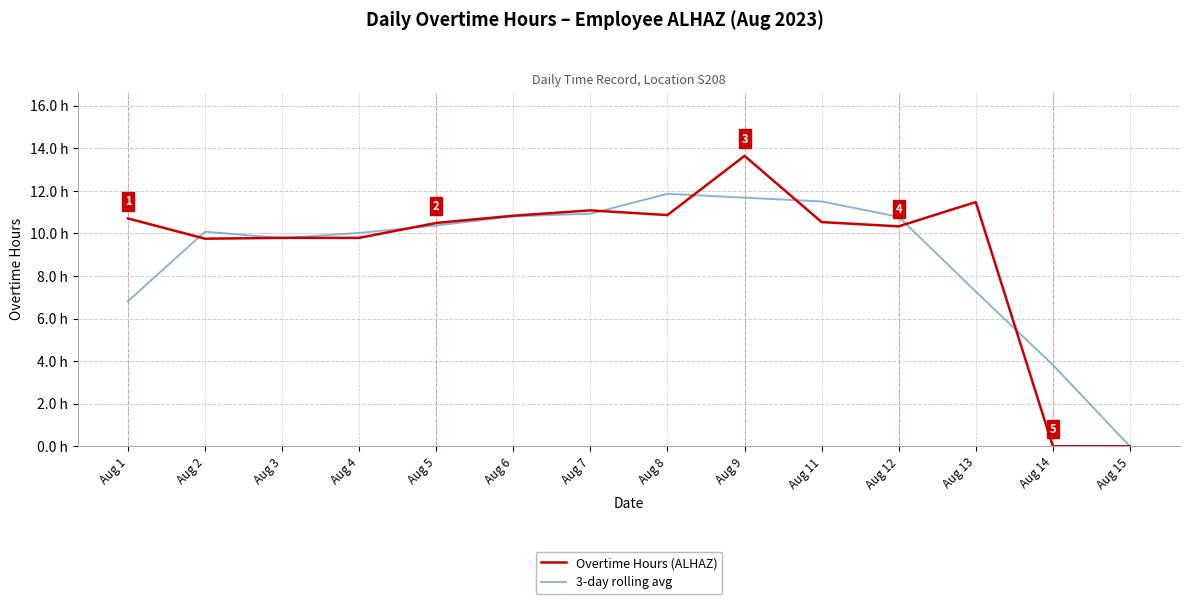

At Aug 13, list the series in order from smallest to largest.

3-day rolling avg, Overtime Hours (ALHAZ)